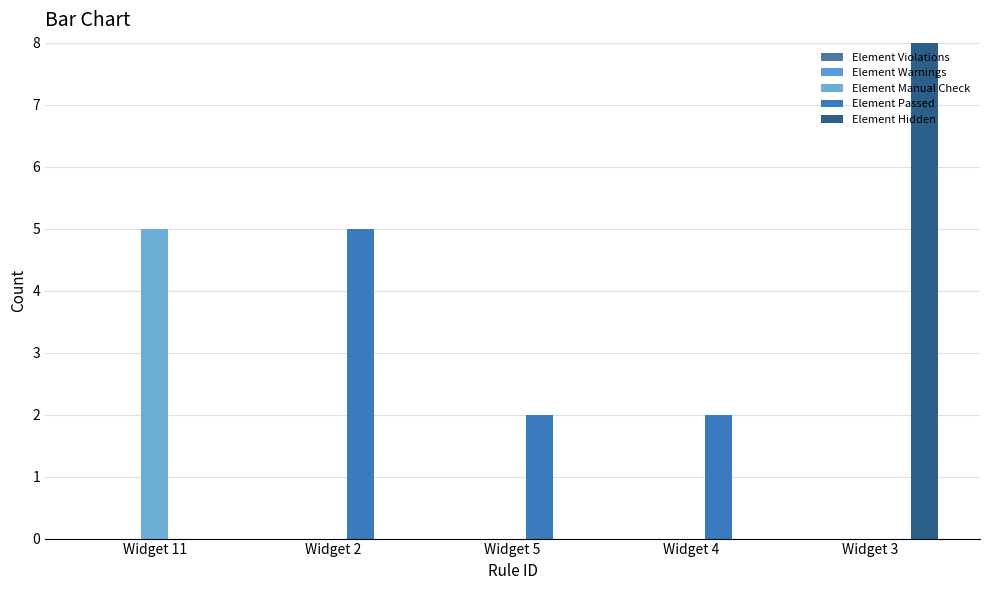

At which category is the sum across all series the highest?

Widget 3